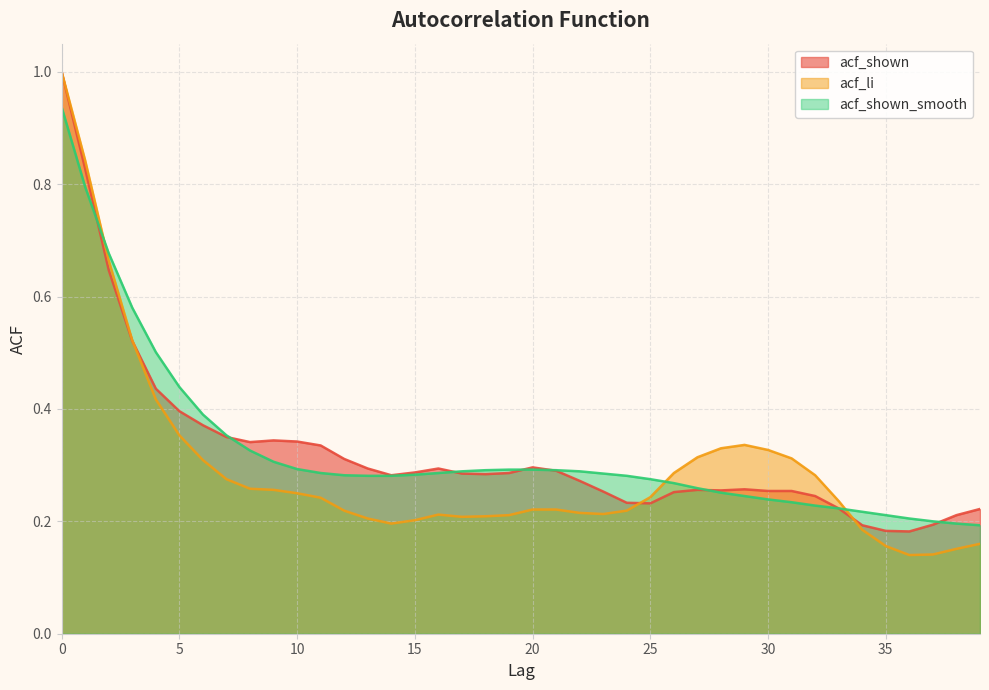

Reading right to left, transcribe all the data shown in this chart.

acf_shown: 39=0.2	38=0.2	37=0.2	36=0.2	35=0.2	34=0.2	33=0.2	32=0.2	31=0.3	30=0.3	29=0.3	28=0.3	27=0.3	26=0.3	25=0.2	24=0.2	23=0.3	22=0.3	21=0.3	20=0.3	19=0.3	18=0.3	17=0.3	16=0.3	15=0.3	14=0.3	13=0.3	12=0.3	11=0.3	10=0.3	9=0.3	8=0.3	7=0.3	6=0.4	5=0.4	4=0.4	3=0.5	2=0.6	1=0.8	0=1.0
acf_li: 39=0.2	38=0.2	37=0.1	36=0.1	35=0.2	34=0.2	33=0.2	32=0.3	31=0.3	30=0.3	29=0.3	28=0.3	27=0.3	26=0.3	25=0.2	24=0.2	23=0.2	22=0.2	21=0.2	20=0.2	19=0.2	18=0.2	17=0.2	16=0.2	15=0.2	14=0.2	13=0.2	12=0.2	11=0.2	10=0.2	9=0.3	8=0.3	7=0.3	6=0.3	5=0.4	4=0.4	3=0.5	2=0.7	1=0.8	0=1.0
acf_shown_smooth: 39=0.2	38=0.2	37=0.2	36=0.2	35=0.2	34=0.2	33=0.2	32=0.2	31=0.2	30=0.2	29=0.2	28=0.3	27=0.3	26=0.3	25=0.3	24=0.3	23=0.3	22=0.3	21=0.3	20=0.3	19=0.3	18=0.3	17=0.3	16=0.3	15=0.3	14=0.3	13=0.3	12=0.3	11=0.3	10=0.3	9=0.3	8=0.3	7=0.4	6=0.4	5=0.4	4=0.5	3=0.6	2=0.7	1=0.8	0=0.9